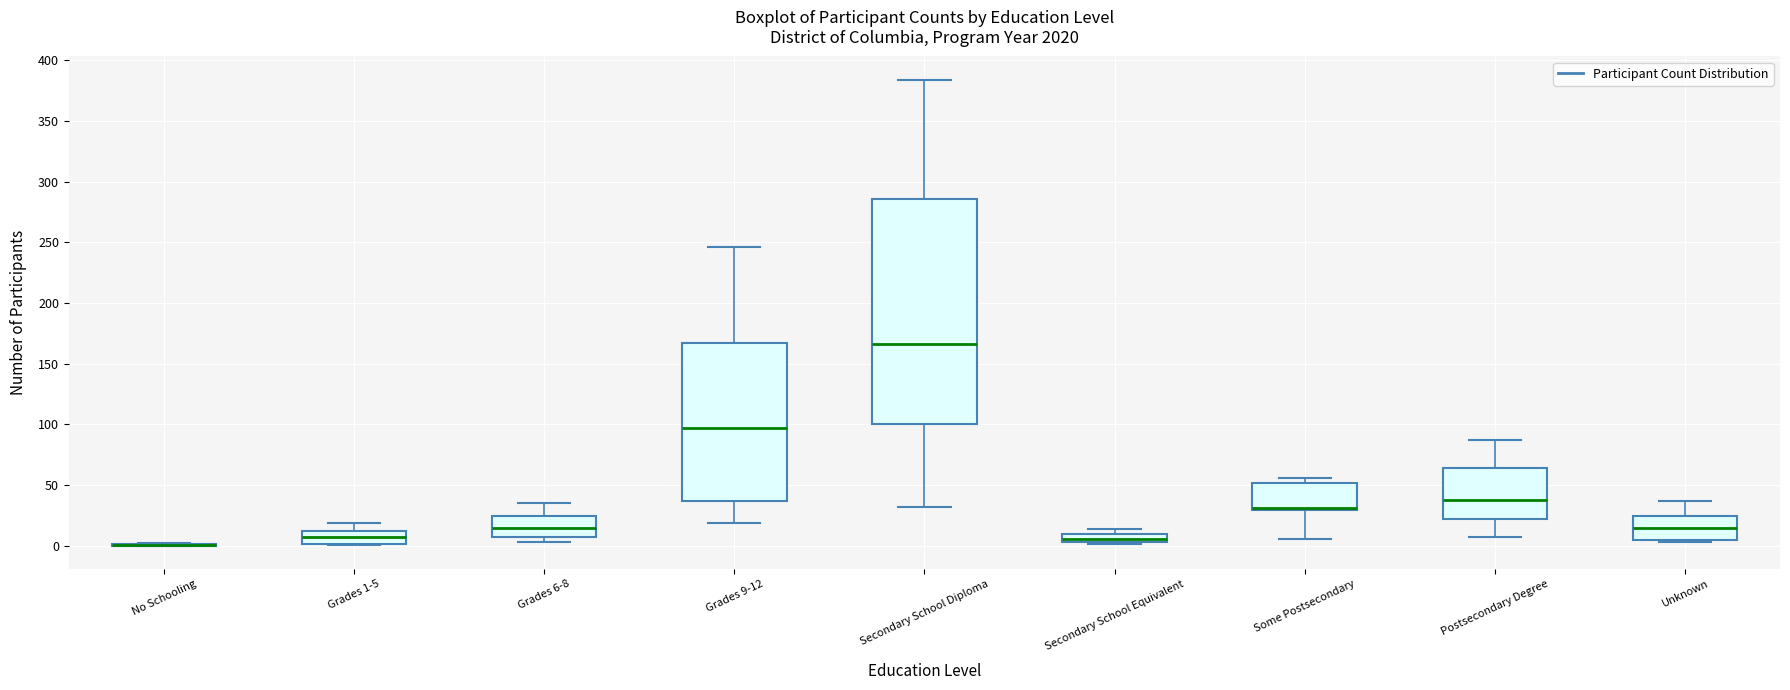

Which box is the tallest, from its lower edge to its upper edge?

Secondary School Diploma